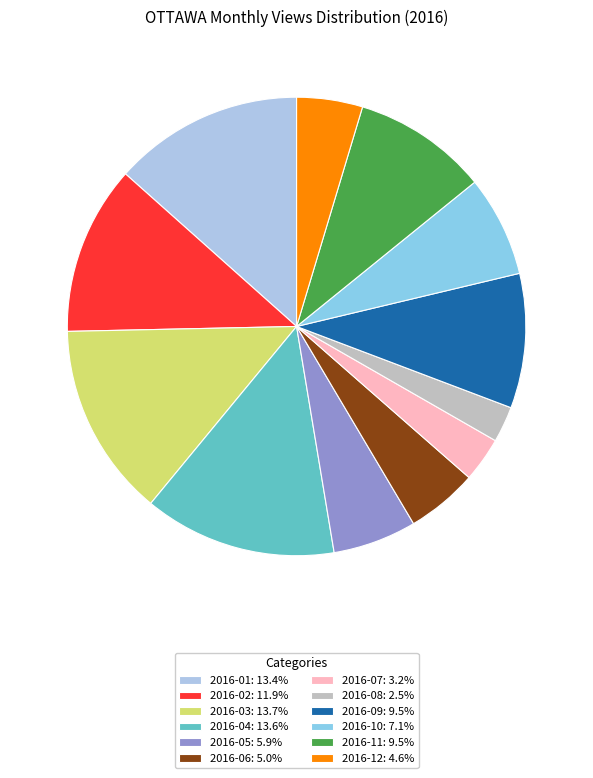

What percentage is the 2016-07 slice, to the nearest percent?

3%